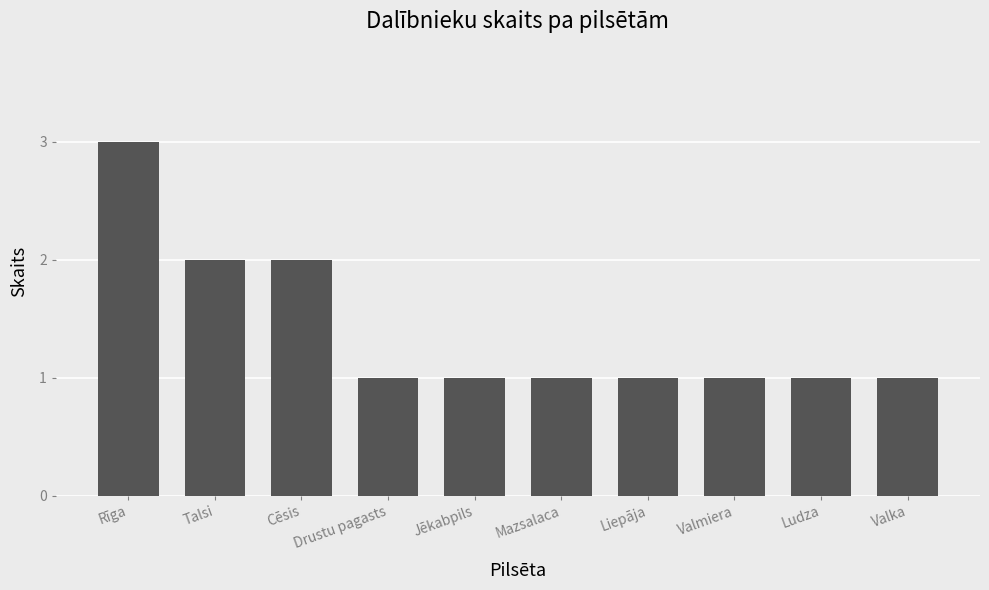

What is the label of the 4th bar from the left?

Drustu pagasts